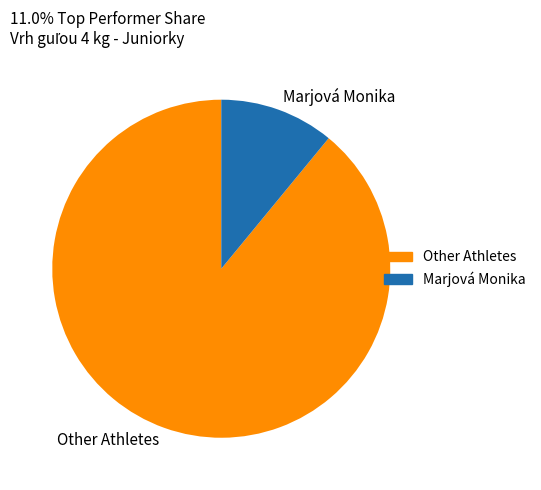

Which slice represents more than half of the pie?

Other Athletes